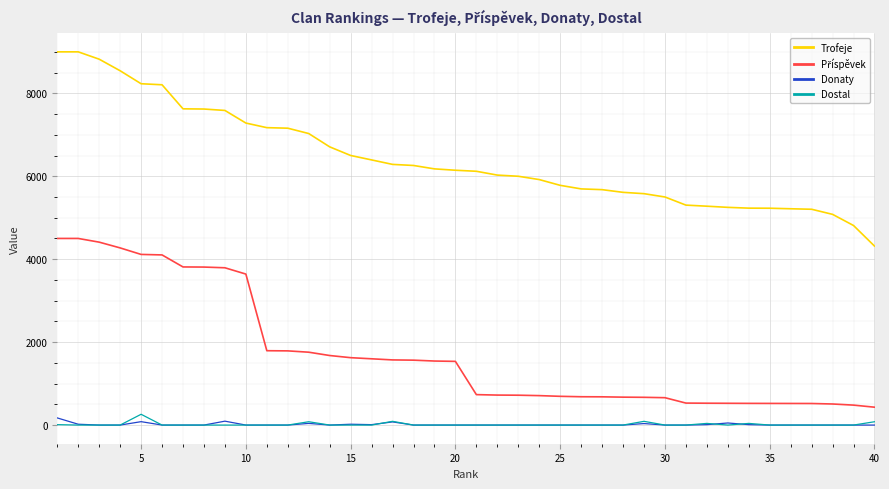

Which series has the largest total across all categories?

Trofeje